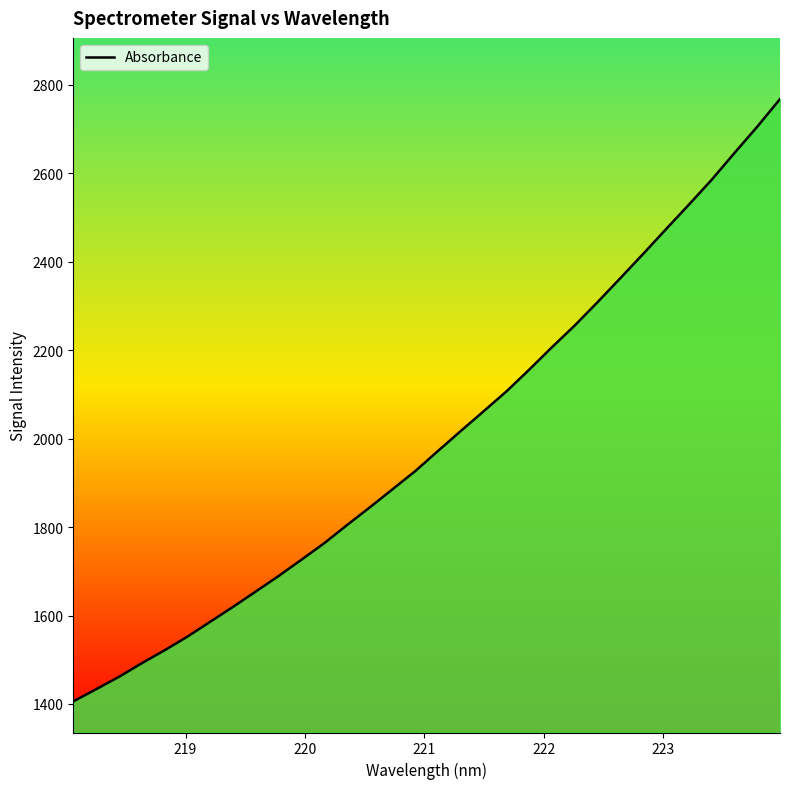

What is the minimum value shown in the chart?

1405.8